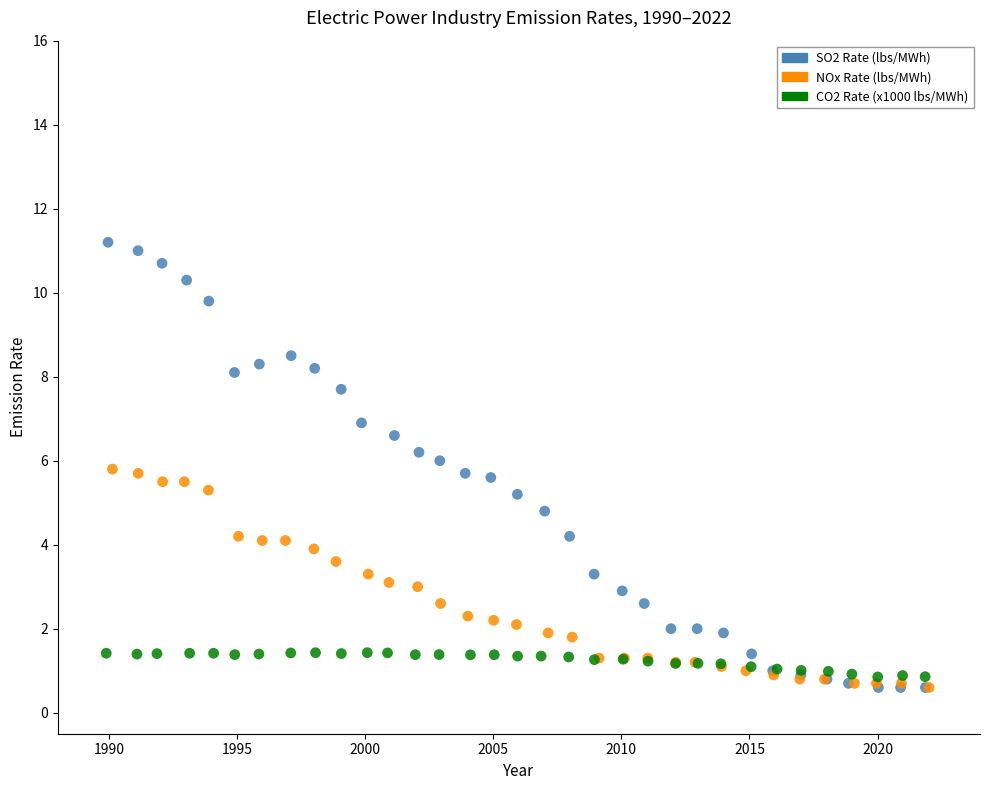

Which series has the largest Y range (max minus min)?

SO2 Rate (lbs/MWh)